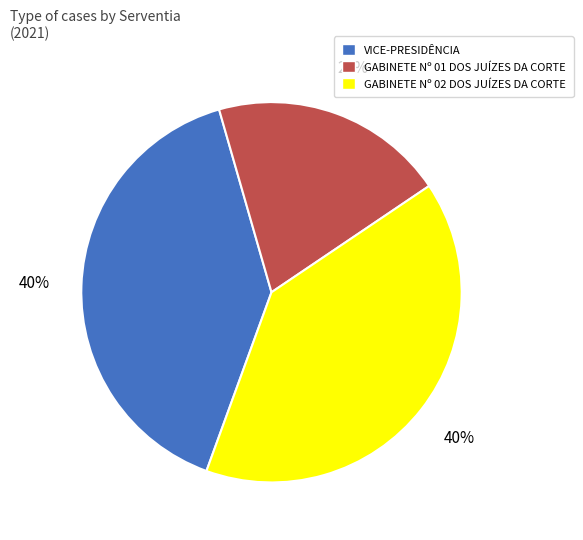

What is the ratio of the value at GABINETE Nº 01 DOS JUÍZES DA CORTE to the value at VICE-PRESIDÊNCIA?

0.5